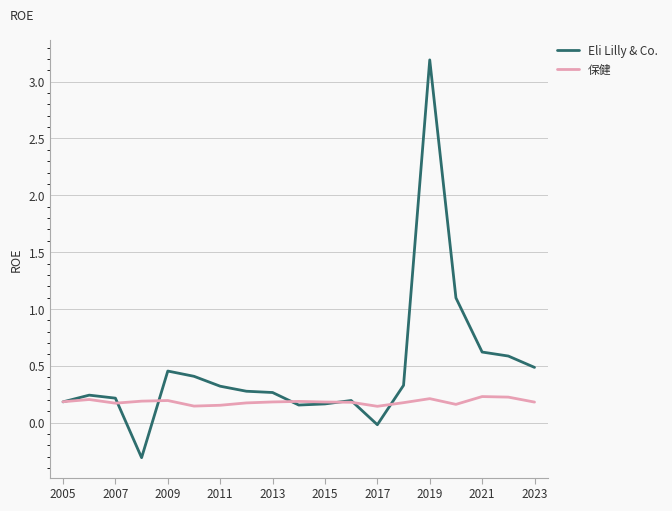

What is the highest value of the Eli Lilly & Co. series?

3.2